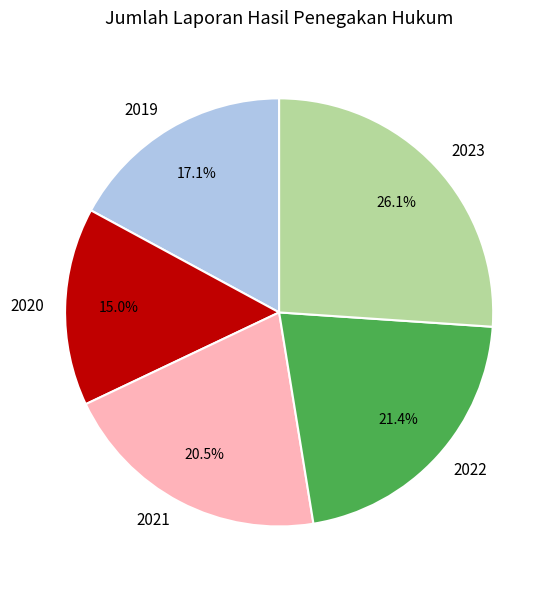

The 2023 slice represents 15% of the pie. True or false?

False